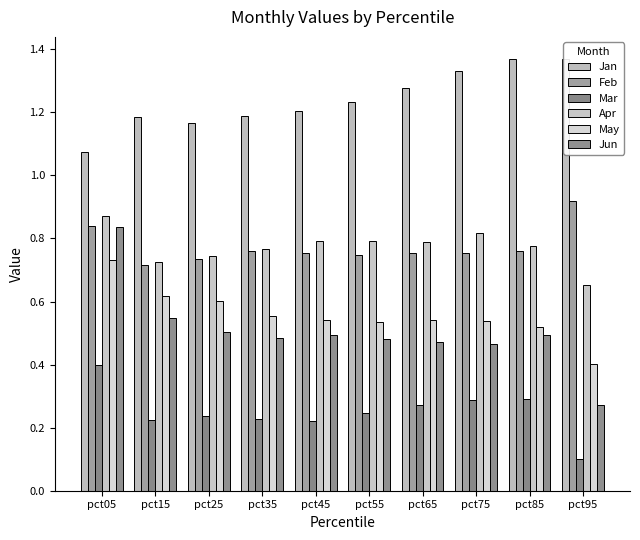

Between pct45 and pct85, which series saw the biggest shift?

Jan